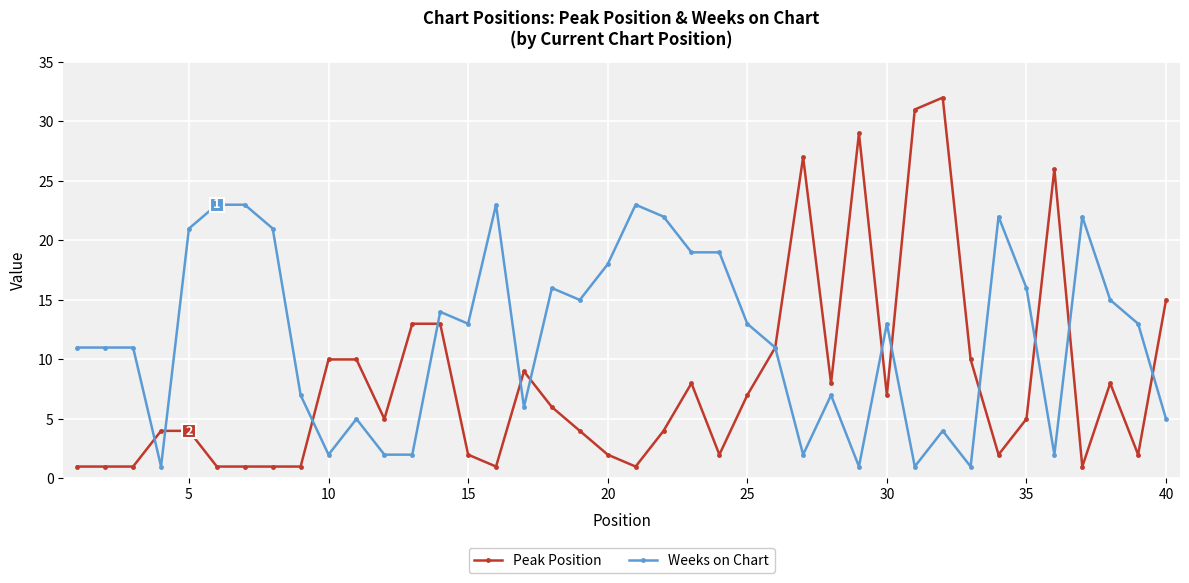

True or false: Peak Position has more than 0 interior local peaks.

True